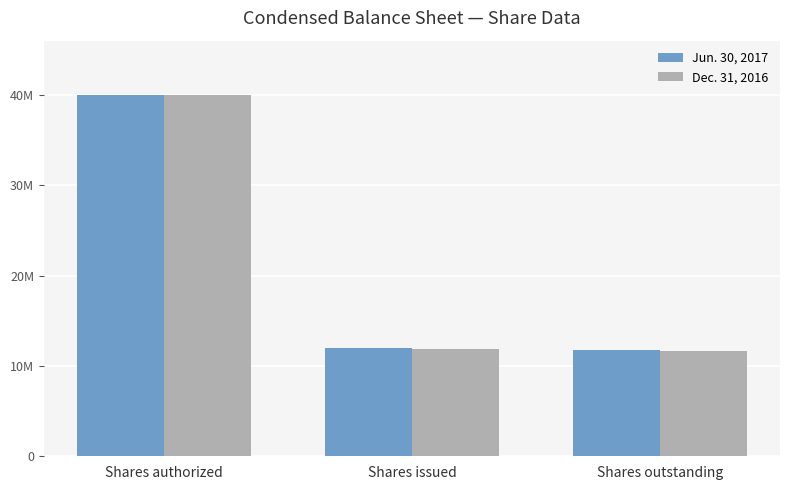

Which category has the highest value across all series?

Shares authorized